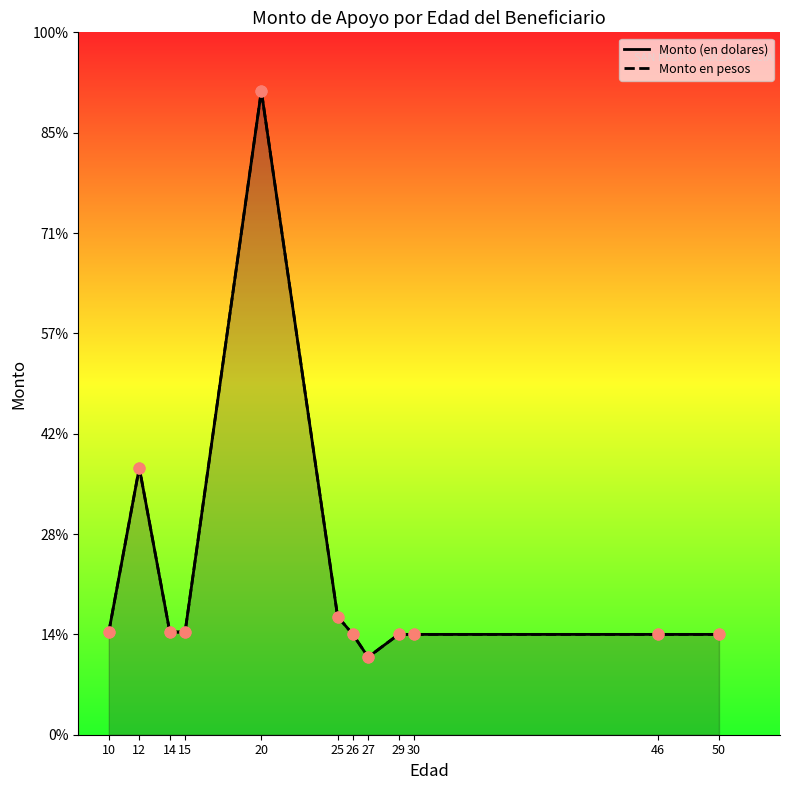

At how many categories does at least one series exceed 4712?

2